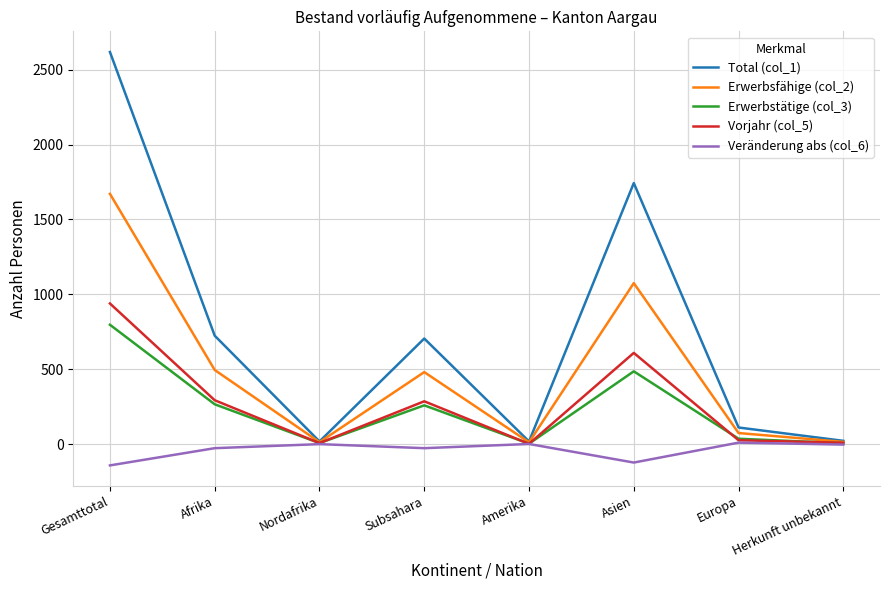

What is the minimum value for Veränderung abs (col_6)?

-142